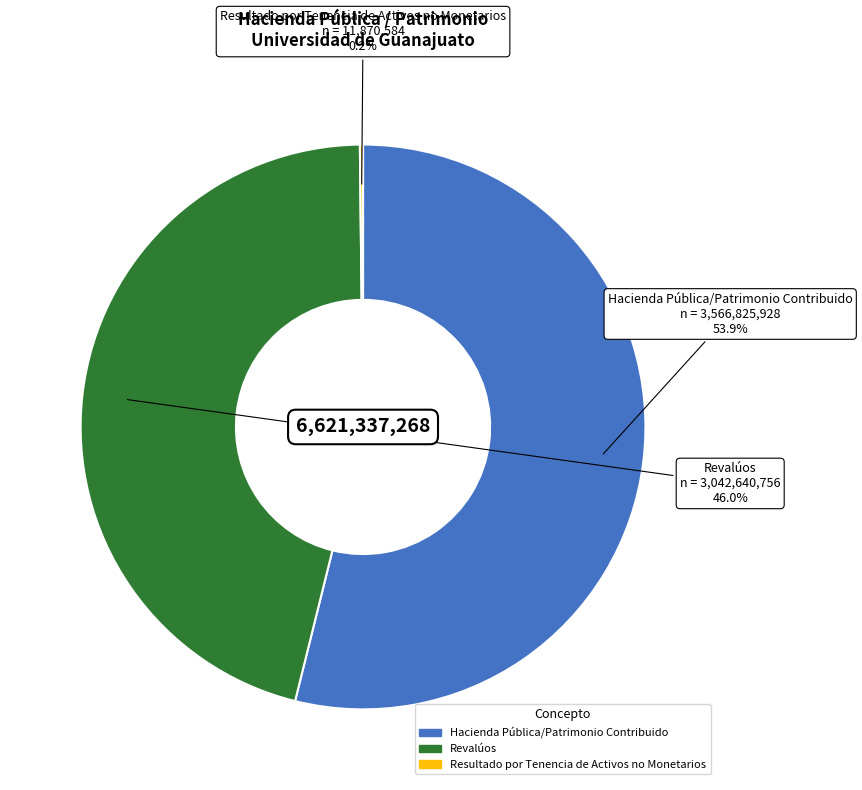

Which category has the biggest portion of the pie?

Hacienda Pública/Patrimonio Contribuido